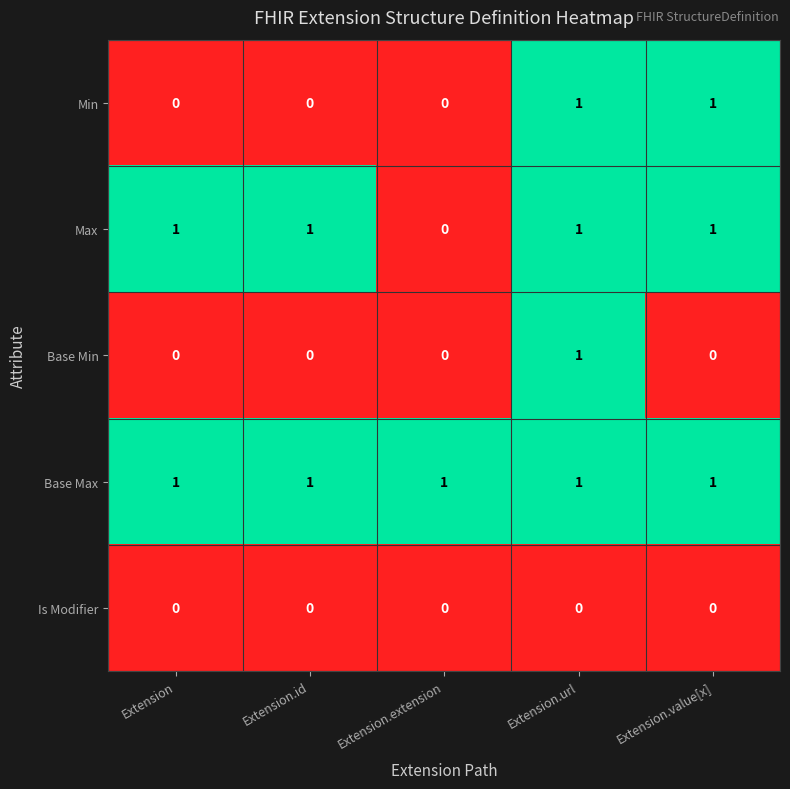

At how many categories does at least one series exceed 0?

5